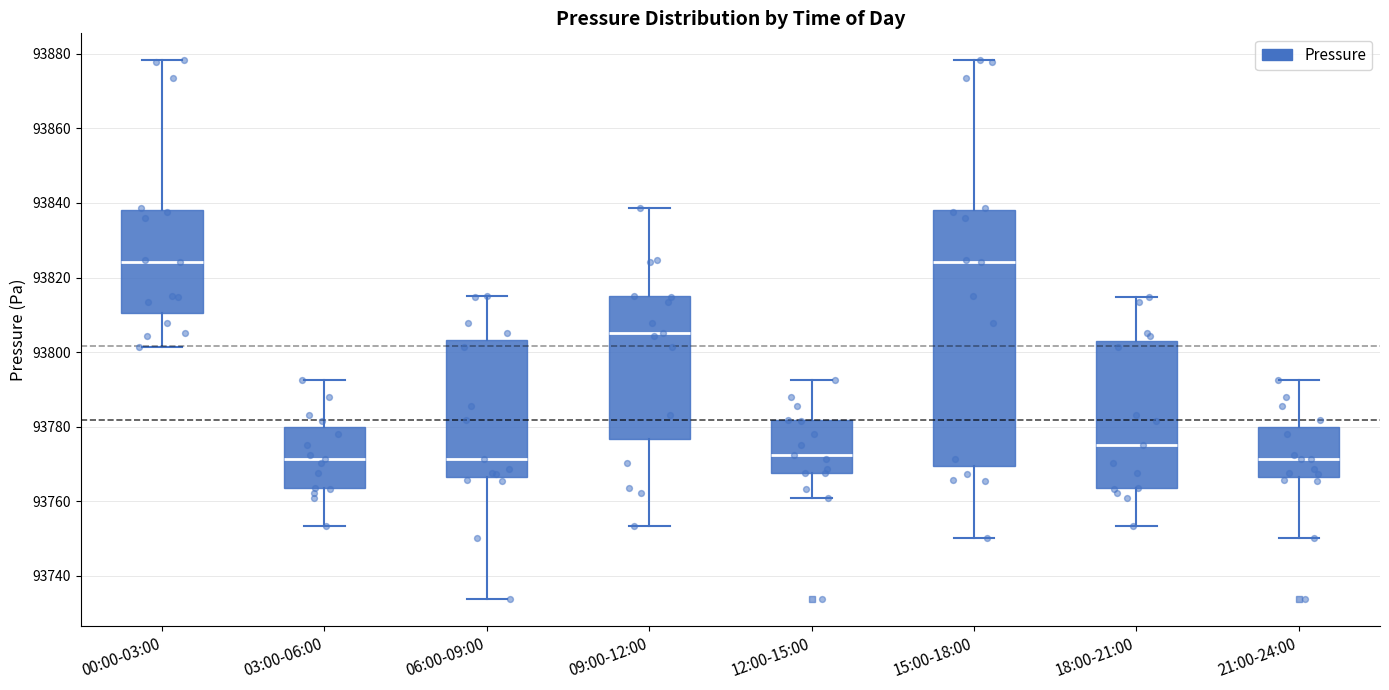

Reading left to right, read every box against the y-axis: the position of its median line, the range the box covers, and the ends of its whiskers. The values are not printed on the chart, so give them approximately, as read against the axis.

00:00-03:00: median 93824, box 93810 to 93838, whiskers 93802 to 93878
03:00-06:00: median 93772, box 93764 to 93780, whiskers 93754 to 93792
06:00-09:00: median 93772, box 93766 to 93804, whiskers 93734 to 93816
09:00-12:00: median 93806, box 93776 to 93814, whiskers 93754 to 93838
12:00-15:00: median 93772, box 93768 to 93782, whiskers 93760 to 93792
15:00-18:00: median 93824, box 93770 to 93838, whiskers 93750 to 93878
18:00-21:00: median 93776, box 93764 to 93802, whiskers 93754 to 93814
21:00-24:00: median 93772, box 93766 to 93780, whiskers 93750 to 93792